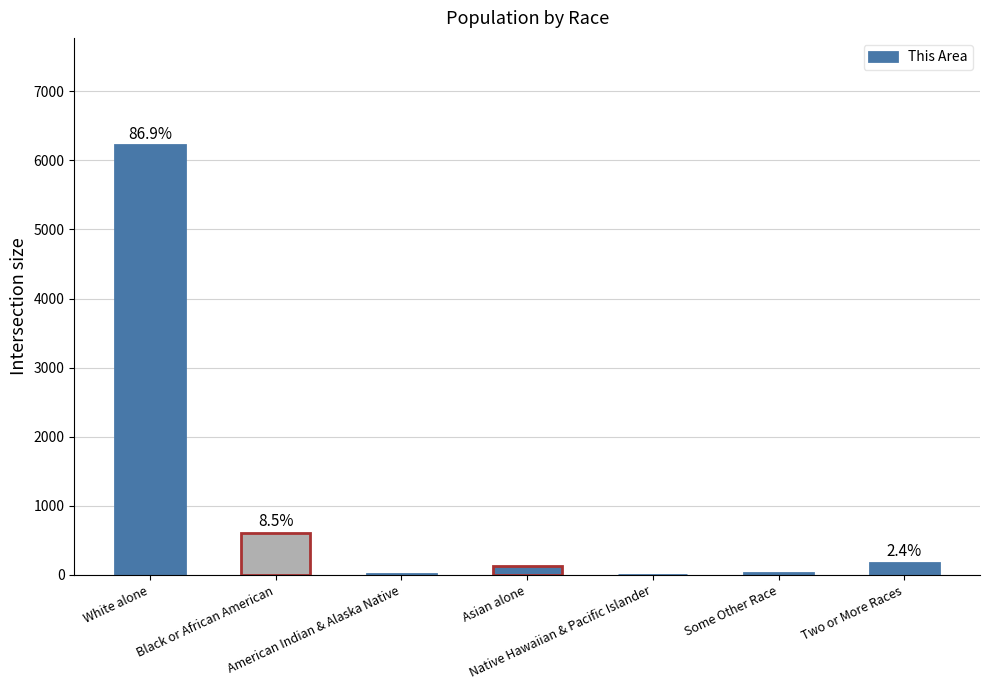

Which category has the highest value across all series?

White alone